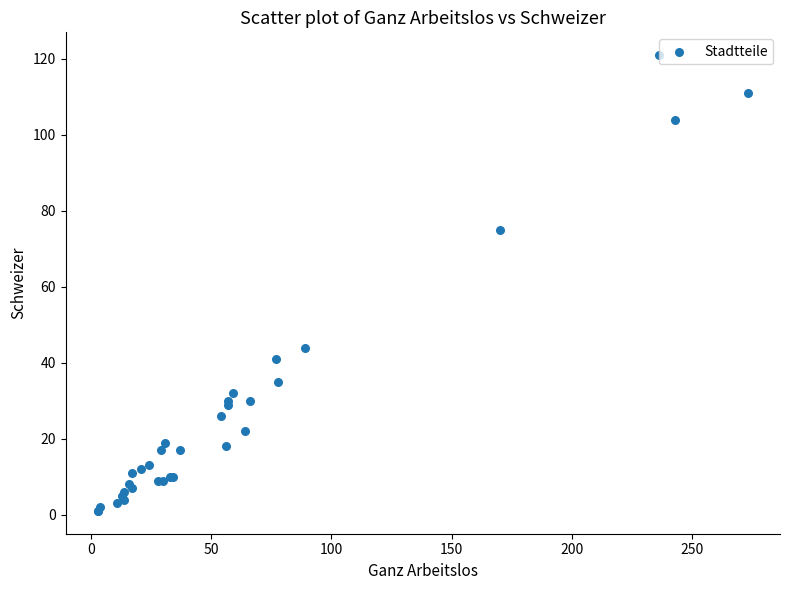

What Y value in the scatter plot is closest to 61?

75